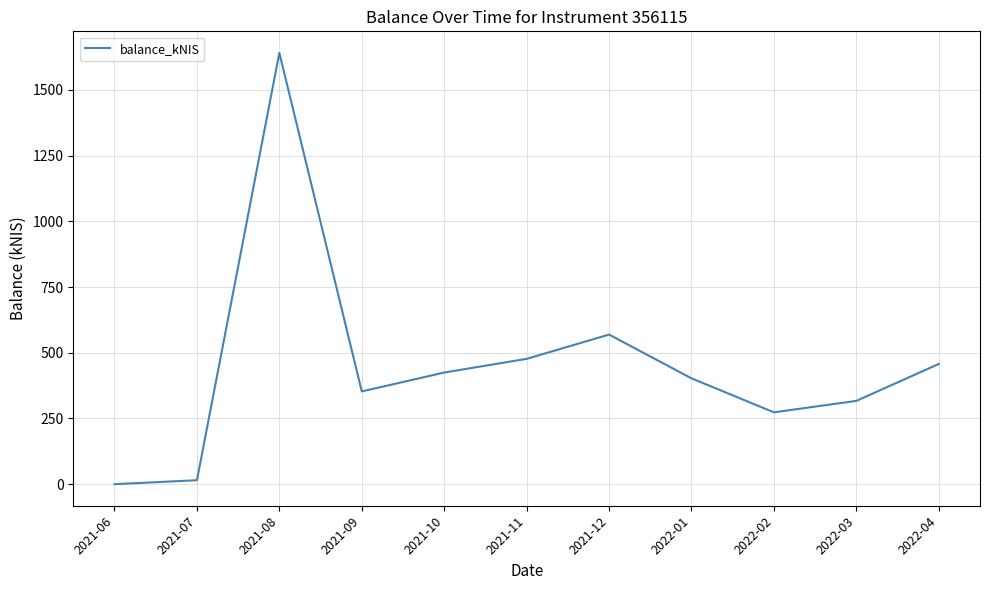

What is the change in value from 2021-06 to 2021-09?

+352.8